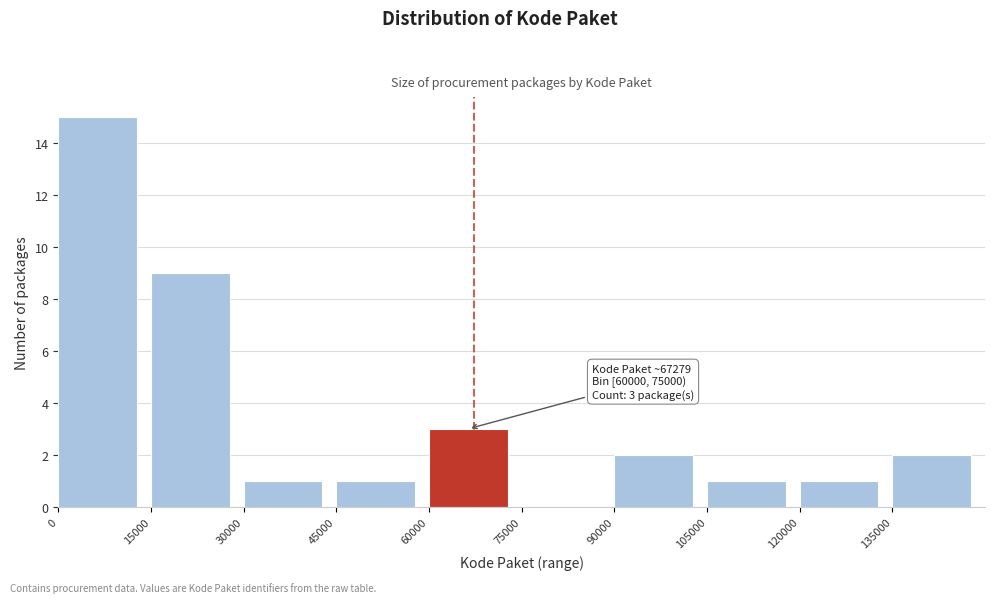

Over which range of the x-axis is the bar tallest?

0 to 15000